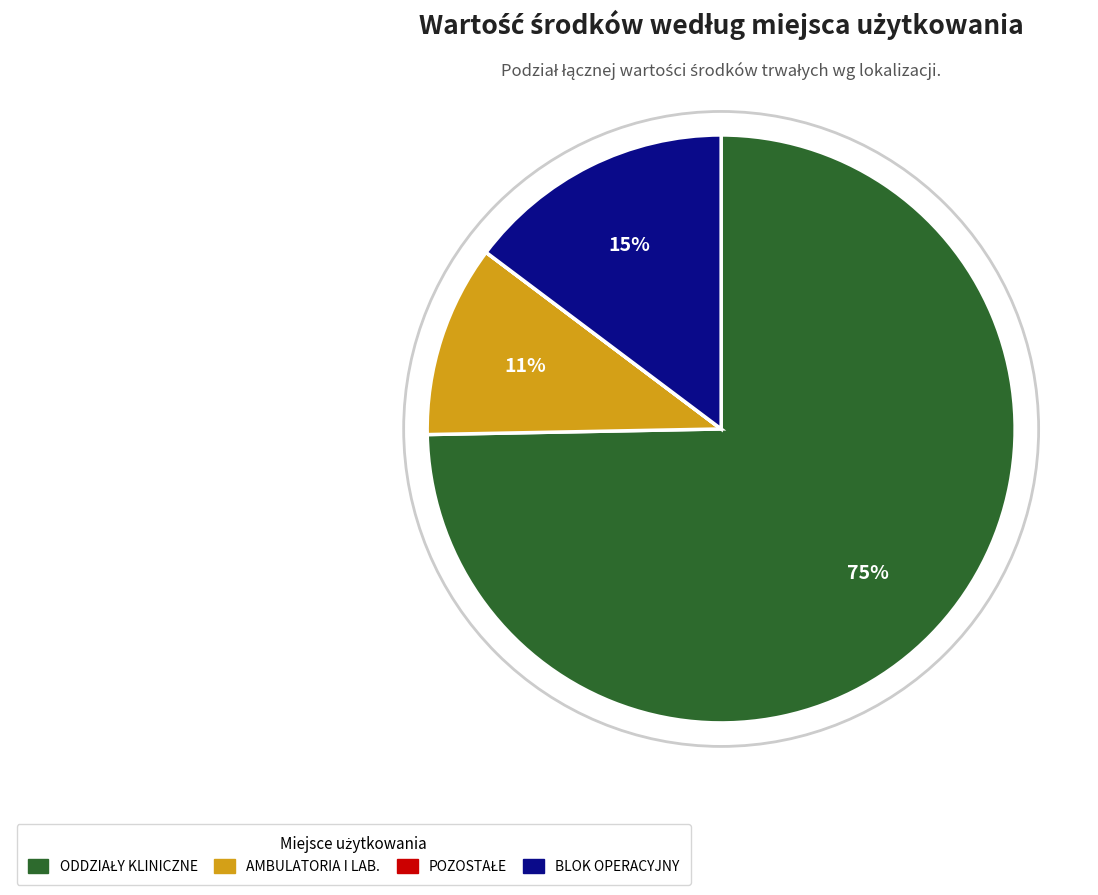

Is there any slice that represents more than half of the pie?

Yes